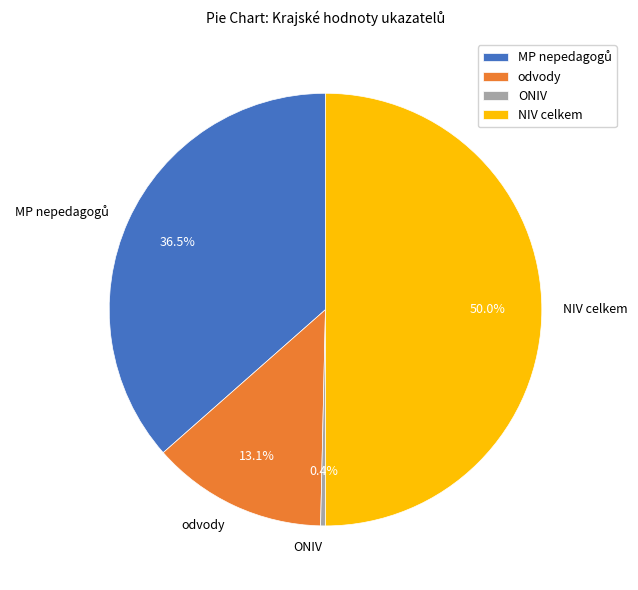

To the nearest percent, what is the difference between the odvody and ONIV slice percentages?

13%